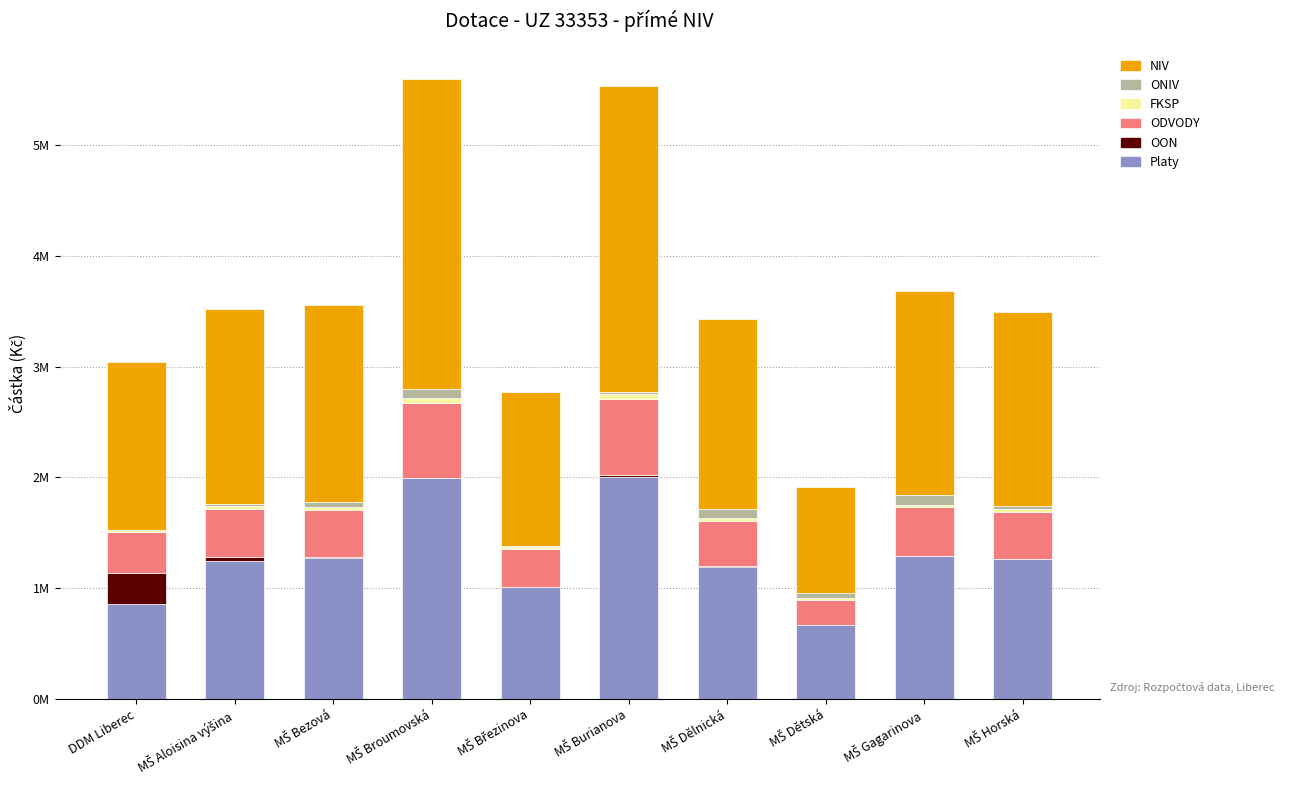

At how many categories does at least one series exceed 1?

9